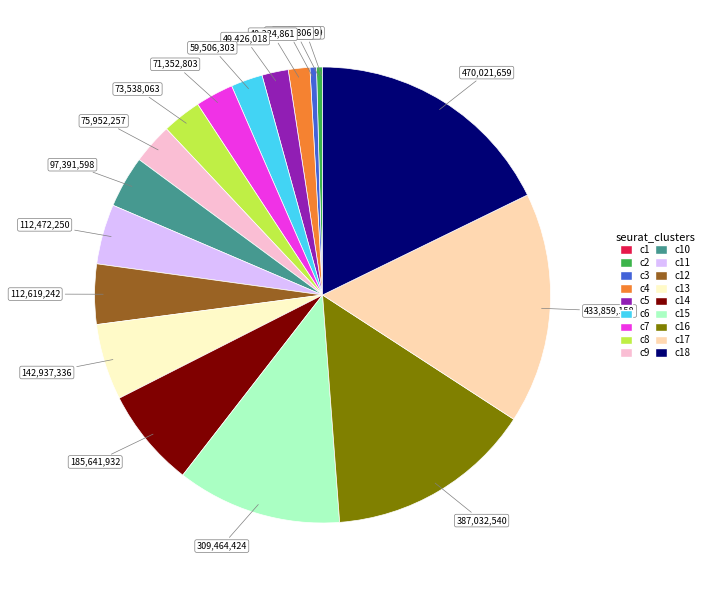

Does any single category account for the majority?

No